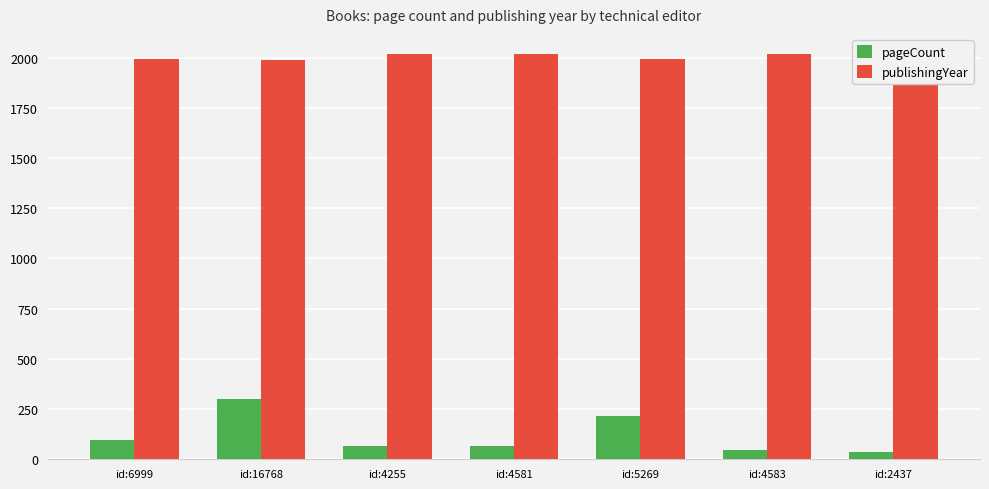

Is it true that publishingYear equals 2017 at id:4583?

True